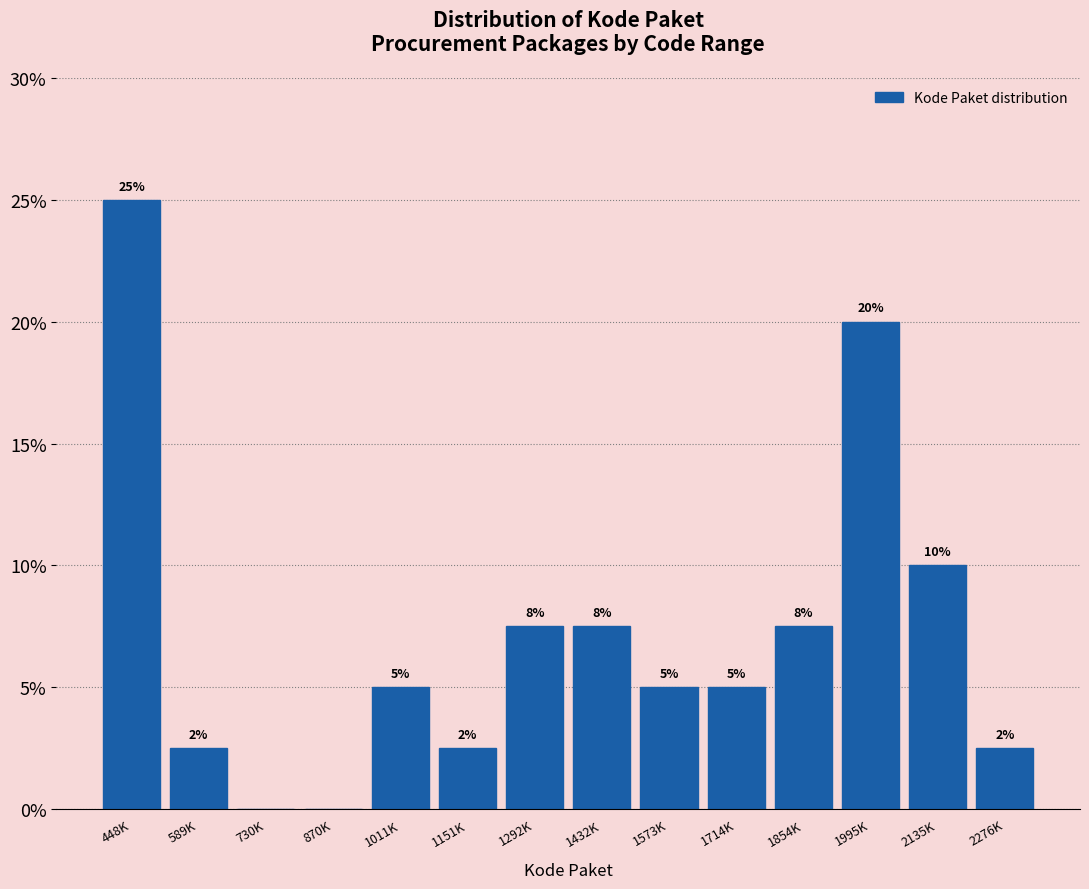

At which label does the data first exceed 5?

448K